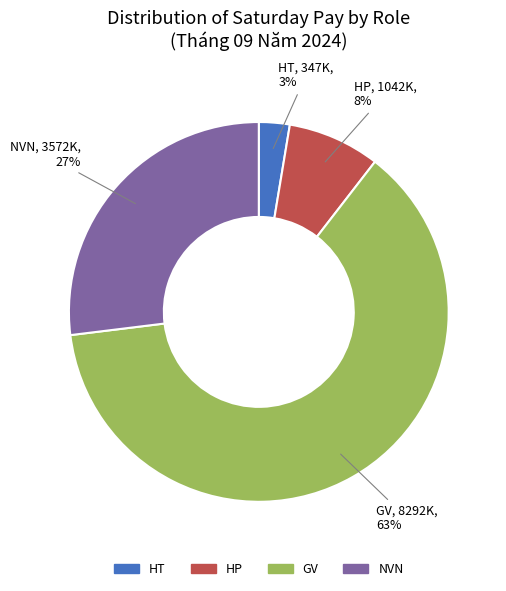

Does any single category account for the majority?

Yes